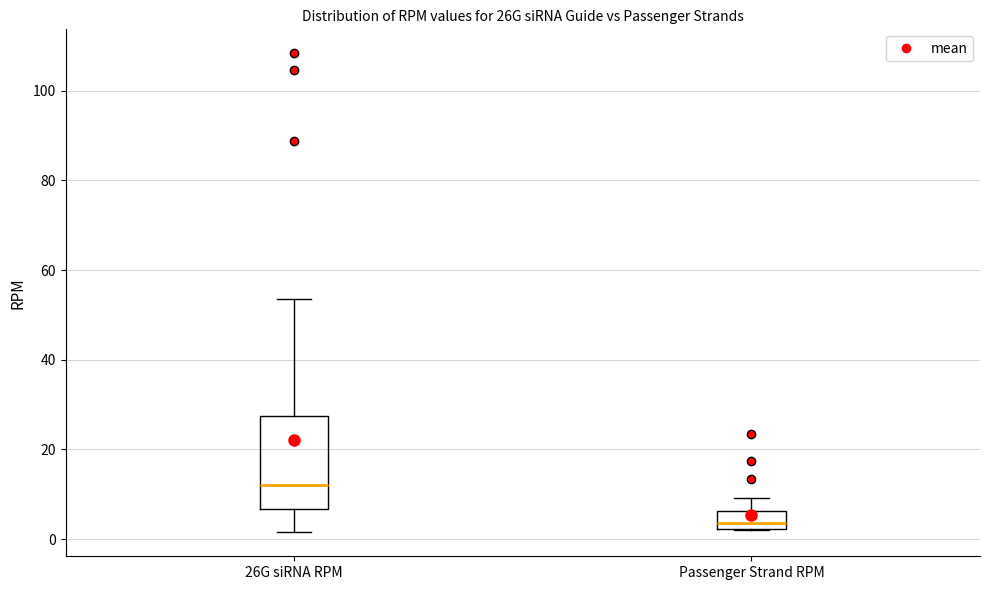

Reading left to right, read every box against the y-axis: the position of its median line, the range the box covers, and the ends of its whiskers. The values are not printed on the chart, so give them approximately, as read against the axis.

26G siRNA RPM: median 12, box 6 to 28, whiskers 2 to 54
Passenger Strand RPM: median 4, box 2 to 6, whiskers 2 to 10